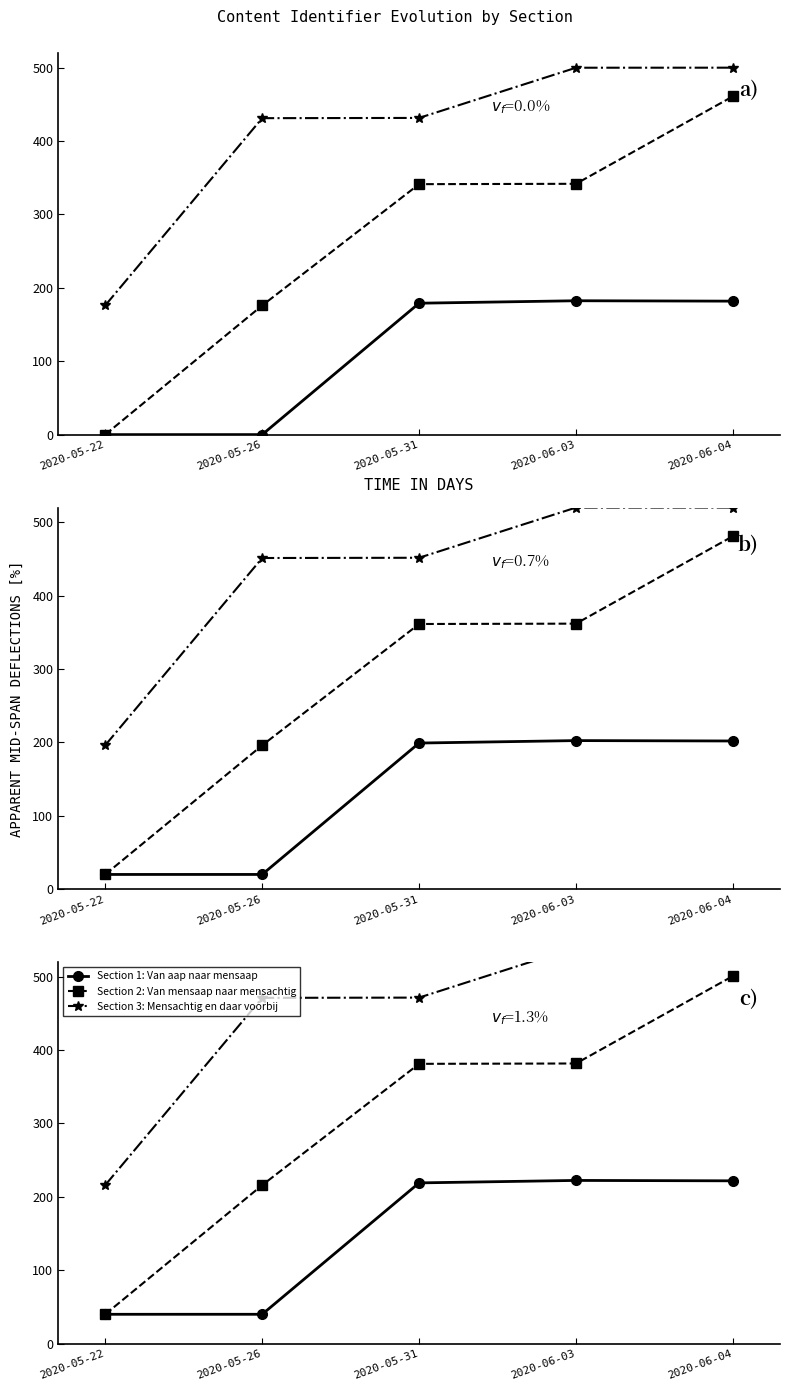

How many values in the Section 2: Van mensaap naar mensachtig series are below 381?

2